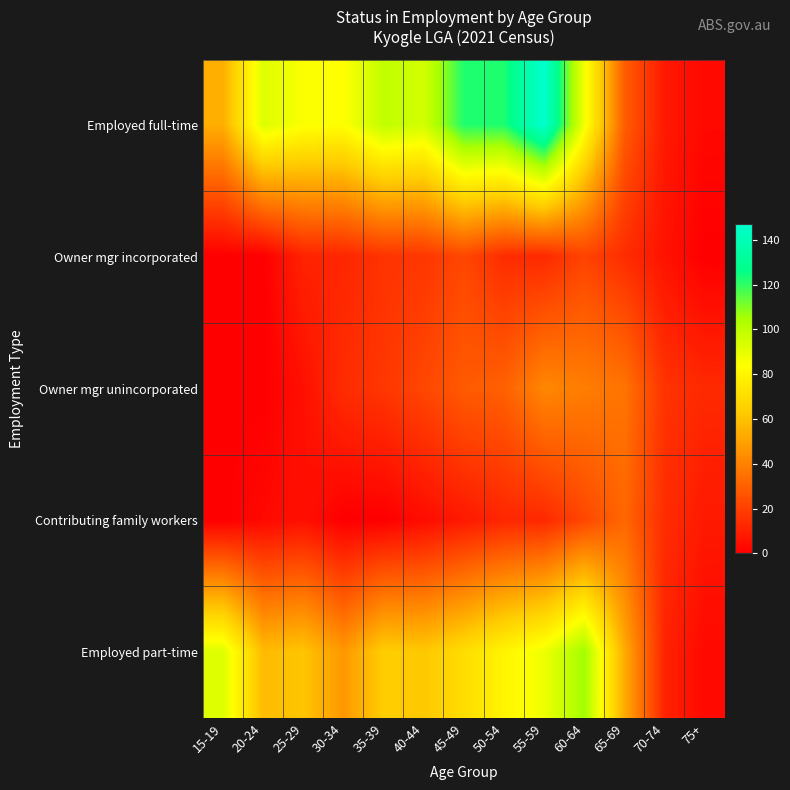

At how many categories does at least one series exceed 4?

13